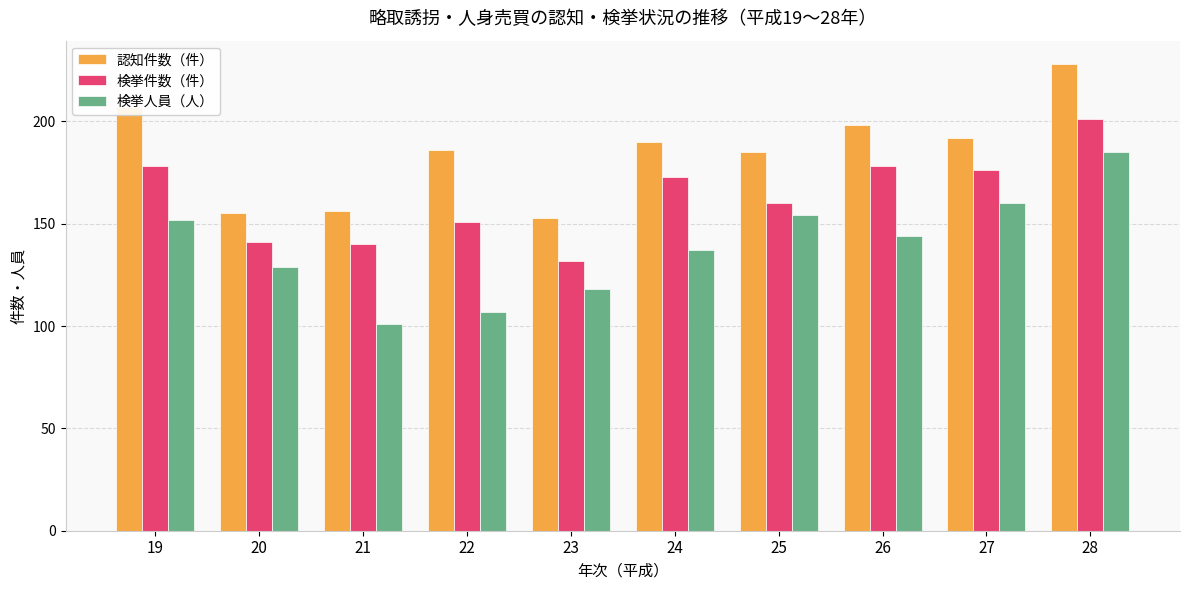

What is the smallest value displayed?

101